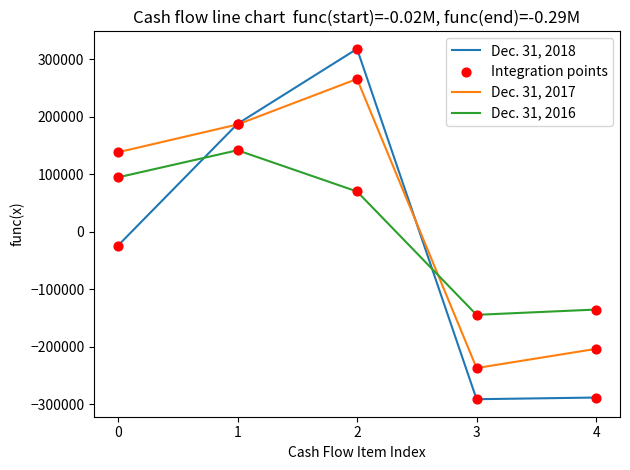

Which series has the largest total across all categories?

Dec. 31, 2017